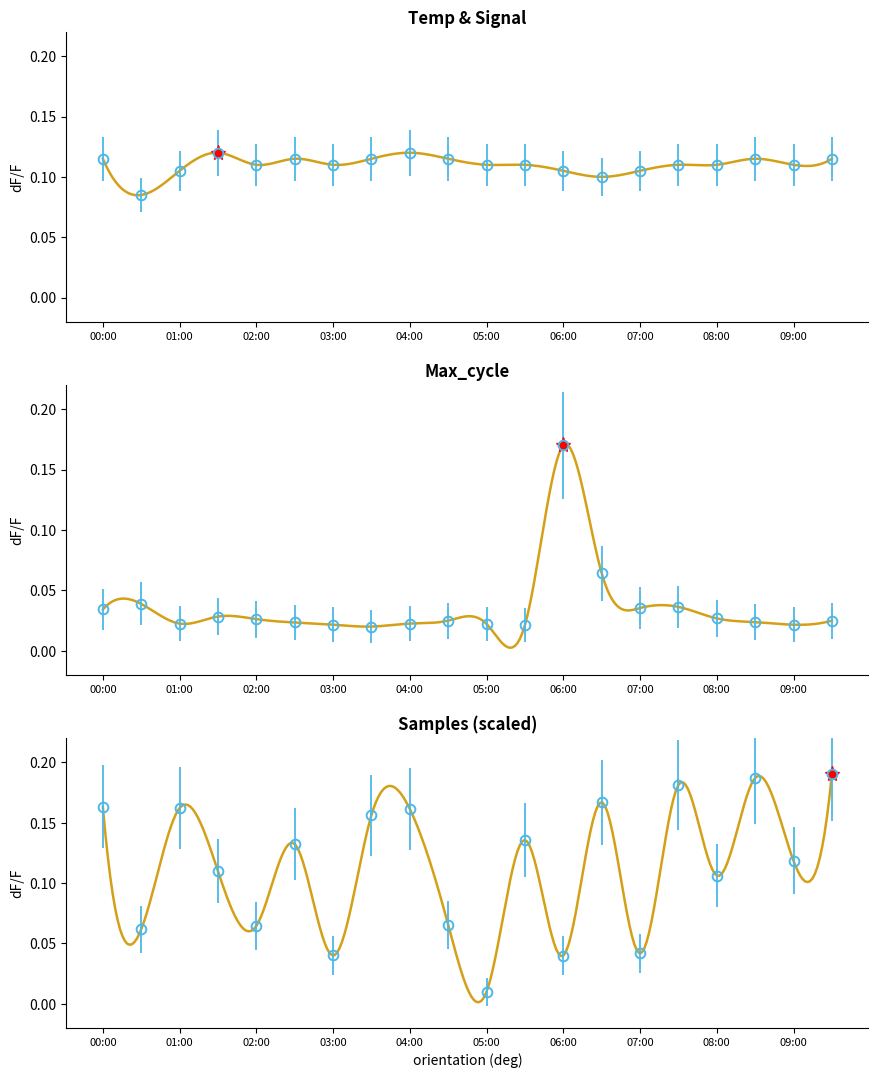

Does the chart have visible grid lines?

No